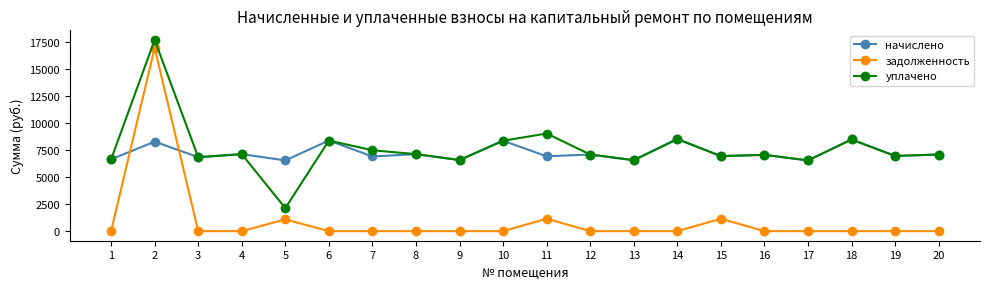

Does the chart have visible grid lines?

No